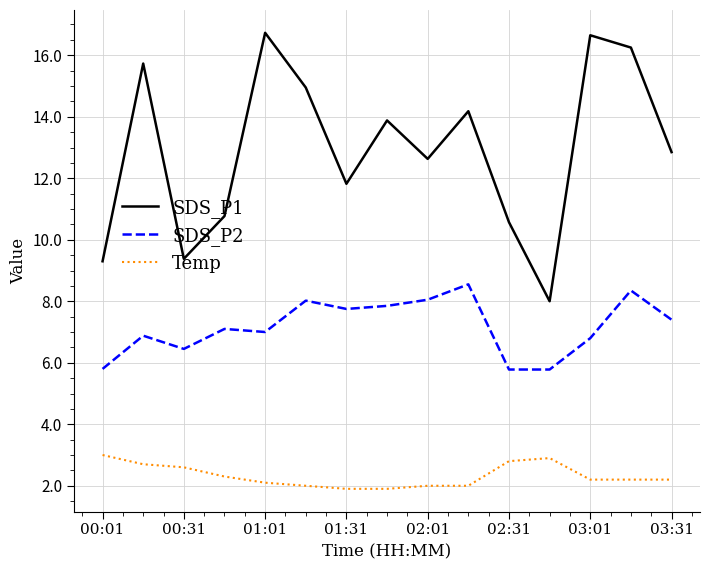

List the series in order of their peak value, highest first.

SDS_P1, SDS_P2, Temp